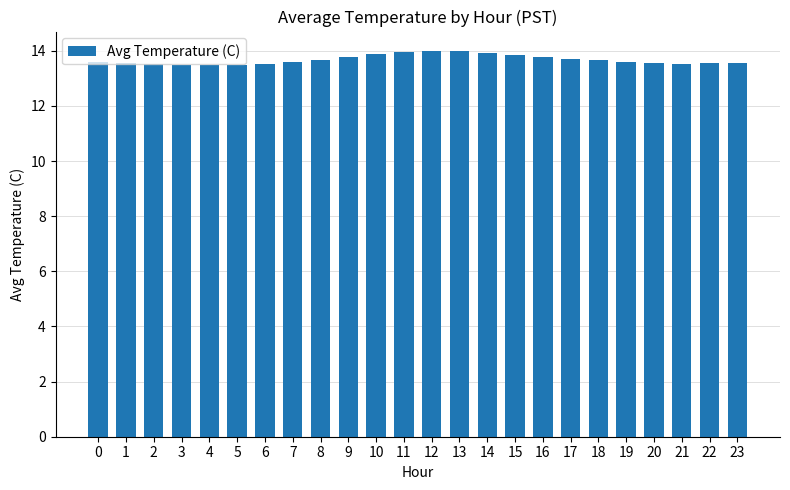

The value at 10 is 13.9. True or false?

True